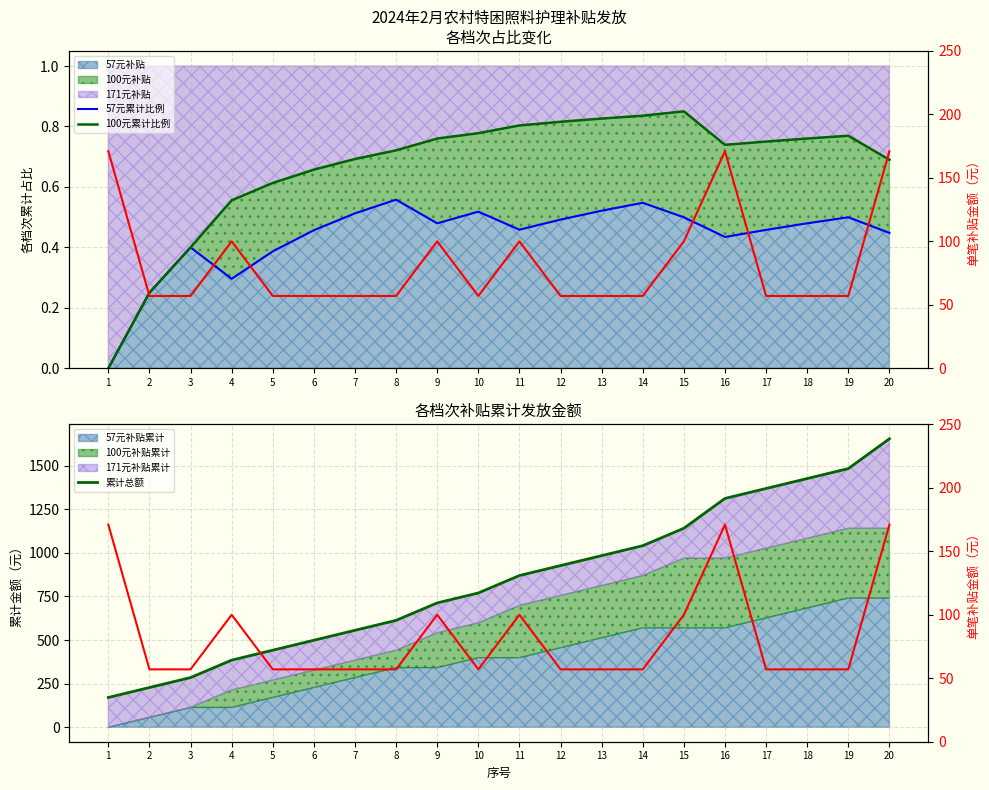

Reading left to right, list all the values displayed in this chart.

57元累计比例: 1=0.0	2=0.2	3=0.4	4=0.3	5=0.4	6=0.5	7=0.5	8=0.6	9=0.5	10=0.5	11=0.5	12=0.5	13=0.5	14=0.5	15=0.5	16=0.4	17=0.5	18=0.5	19=0.5	20=0.4
100元累计比例: 1=0.0	2=0.2	3=0.4	4=0.6	5=0.6	6=0.7	7=0.7	8=0.7	9=0.8	10=0.8	11=0.8	12=0.8	13=0.8	14=0.8	15=0.9	16=0.7	17=0.8	18=0.8	19=0.8	20=0.7
累计总额: 1=171.0	2=228.0	3=285.0	4=385.0	5=442.0	6=499.0	7=556.0	8=613.0	9=713.0	10=770.0	11=870.0	12=927.0	13=984.0	14=1041.0	15=1141.0	16=1312.0	17=1369.0	18=1426.0	19=1483.0	20=1654.0
单笔补贴金额: 1=171.0	2=57.0	3=57.0	4=100.0	5=57.0	6=57.0	7=57.0	8=57.0	9=100.0	10=57.0	11=100.0	12=57.0	13=57.0	14=57.0	15=100.0	16=171.0	17=57.0	18=57.0	19=57.0	20=171.0